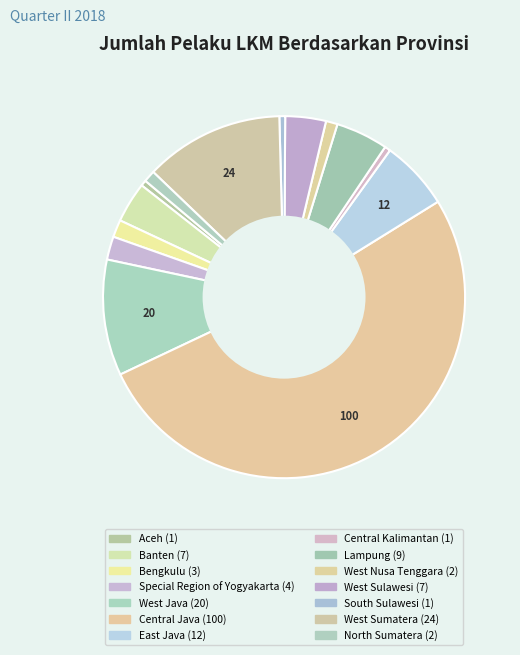

True or false: Central Kalimantan accounts for 12% of the total.

False